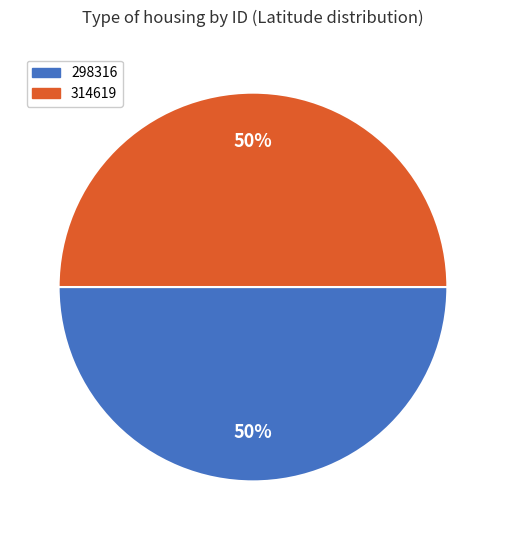

How many segments does this pie chart have?

2